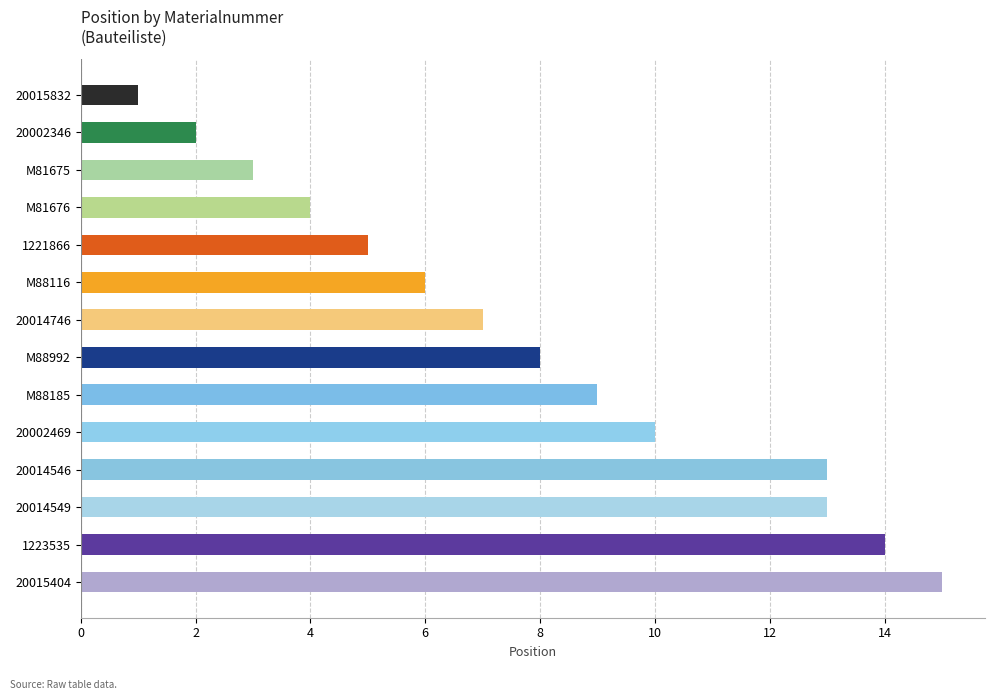

What is the change in value from 20014546 to 20015404?

+2